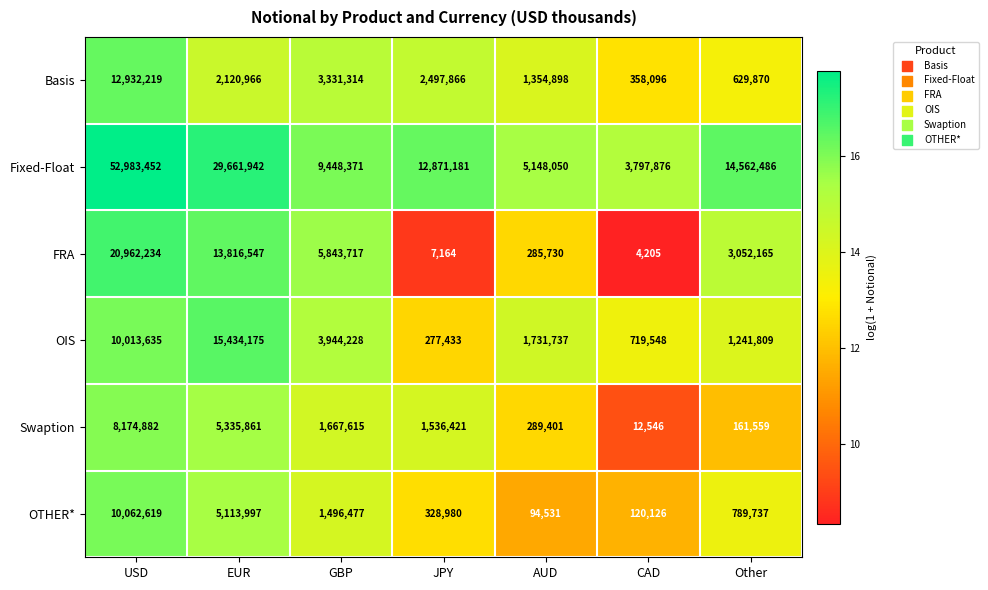

At which label does Basis first exceed 2120966?

USD